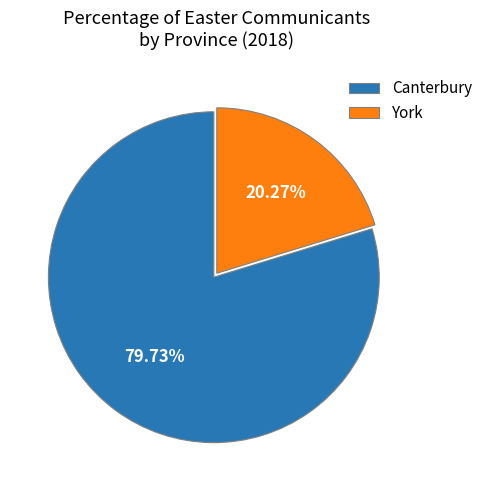

Between Canterbury and York, which is larger?

Canterbury